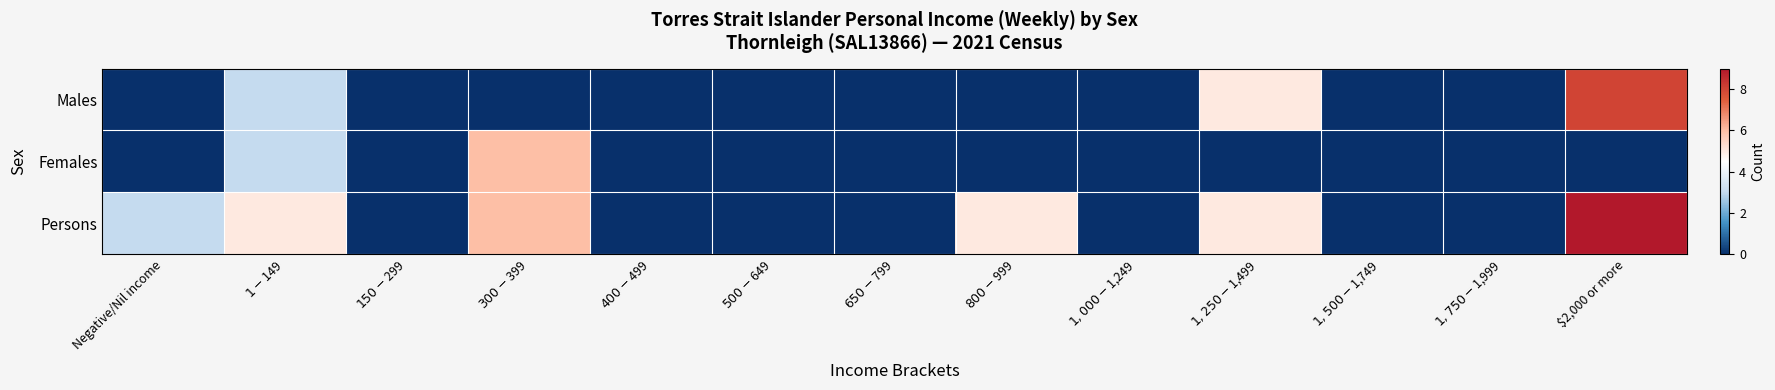

Reading left to right, transcribe all the data shown in this chart.

Males: Negative/Nil income=0	$1-$149=3	$150-$299=0	$300-$399=0	$400-$499=0	$500-$649=0	$650-$799=0	$800-$999=0	$1,000-$1,249=0	$1,250-$1,499=5	$1,500-$1,749=0	$1,750-$1,999=0	$2,000 or more=8
Females: Negative/Nil income=0	$1-$149=3	$150-$299=0	$300-$399=6	$400-$499=0	$500-$649=0	$650-$799=0	$800-$999=0	$1,000-$1,249=0	$1,250-$1,499=0	$1,500-$1,749=0	$1,750-$1,999=0	$2,000 or more=0
Persons: Negative/Nil income=3	$1-$149=5	$150-$299=0	$300-$399=6	$400-$499=0	$500-$649=0	$650-$799=0	$800-$999=5	$1,000-$1,249=0	$1,250-$1,499=5	$1,500-$1,749=0	$1,750-$1,999=0	$2,000 or more=9